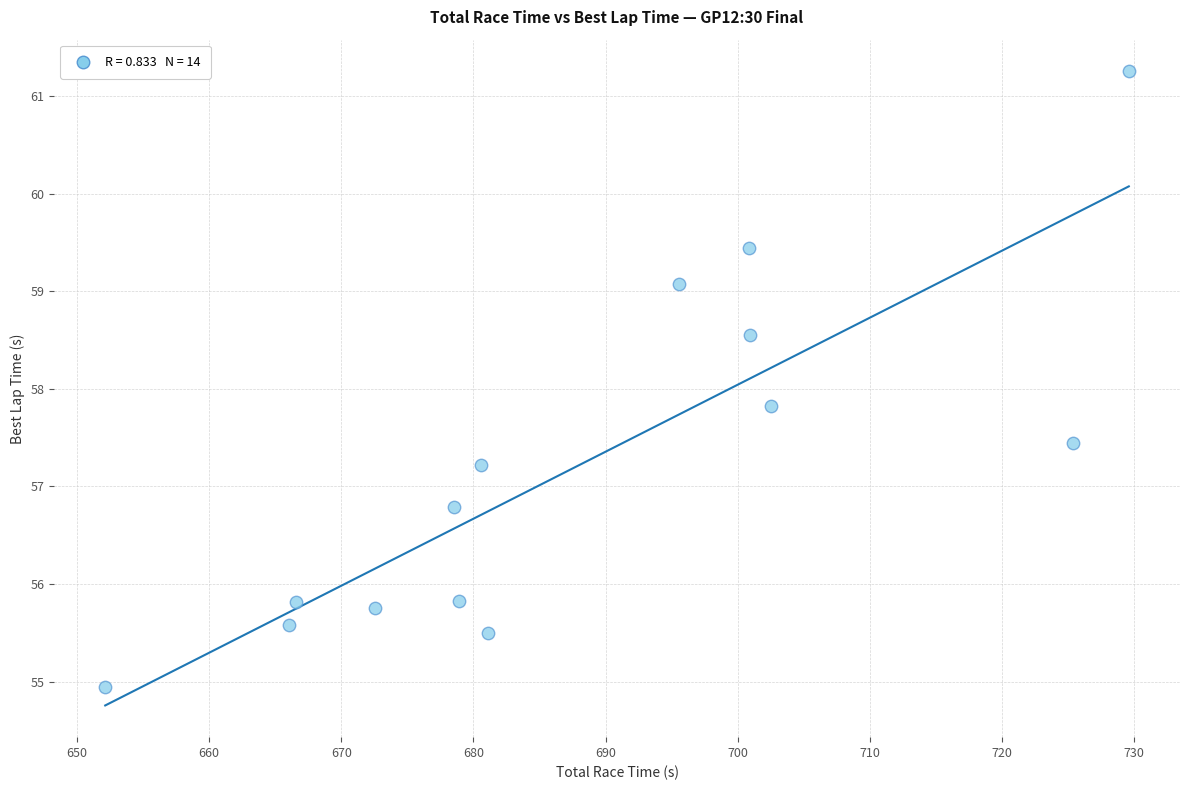

What is the range of X values (max minus min)?

77.5